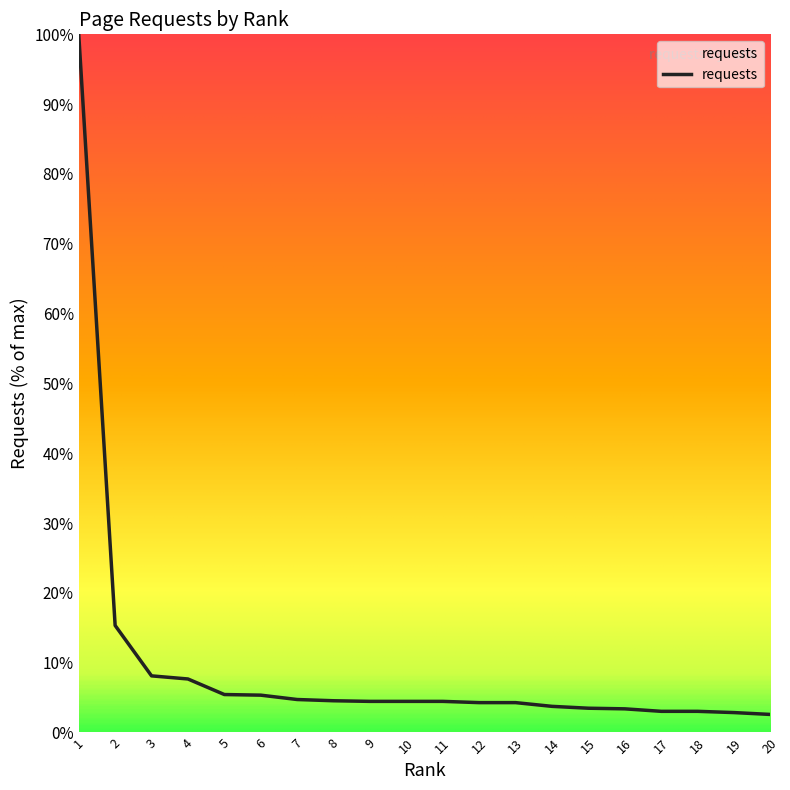

What is the sum of all values?

195.2